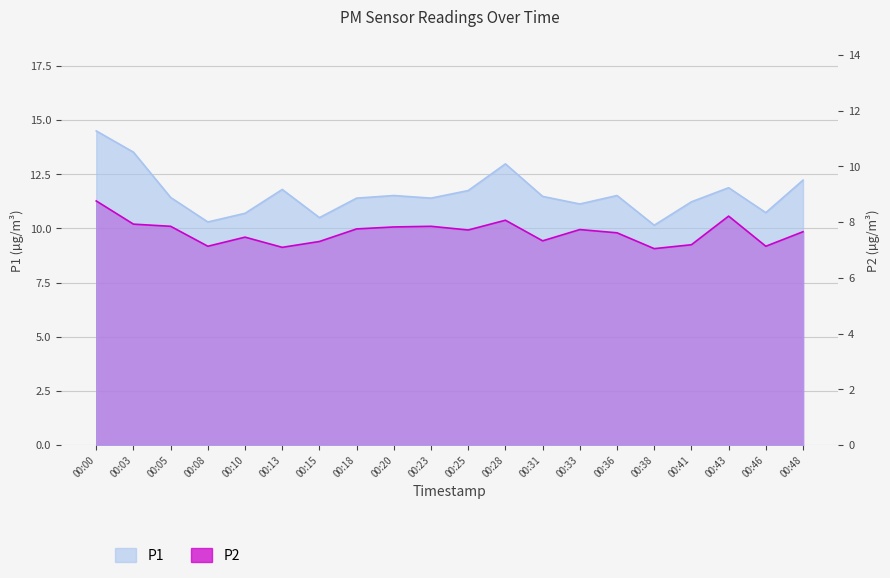

True or false: P1 and P2 intersect in this chart.

False